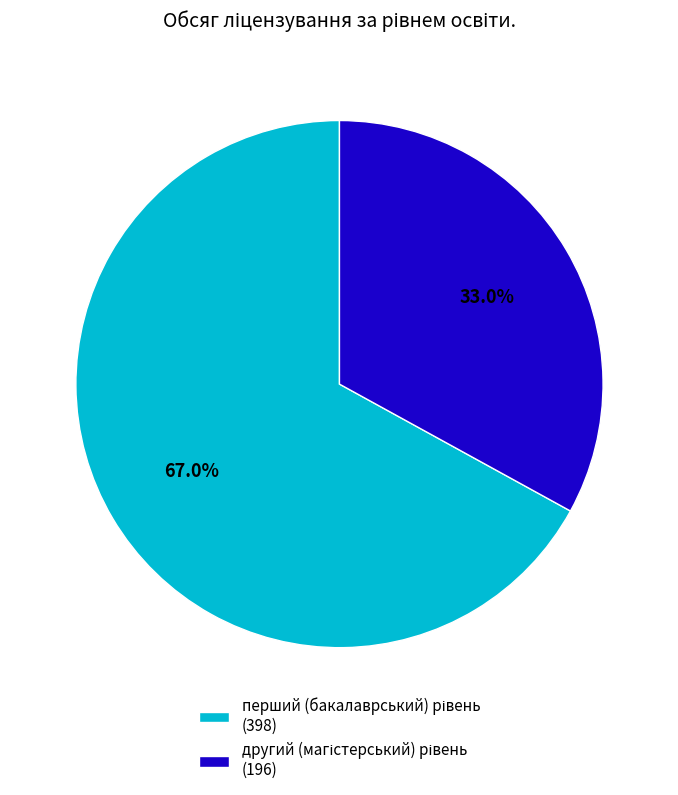

To the nearest percent, what is the difference between the largest and smallest slice percentages?

34%